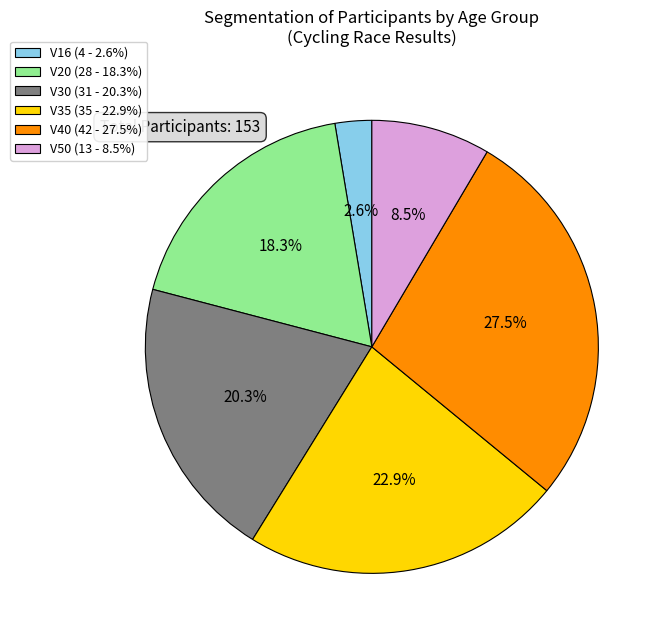

Does V35 (35 - 22.9%) represent more than half of the total?

No